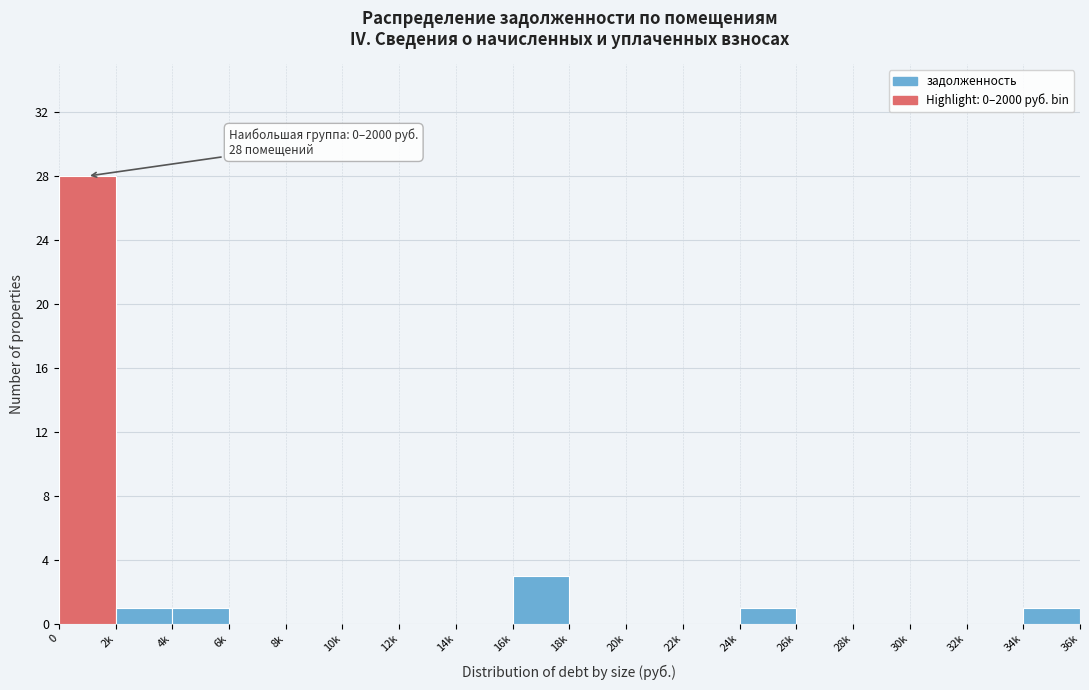

Reading right to left, what are all the values shown in this chart?

34k=1	32k=0	30k=0	28k=0	26k=0	24k=1	22k=0	20k=0	18k=0	16k=3	14k=0	12k=0	10k=0	8k=0	6k=0	4k=1	2k=1	0=28